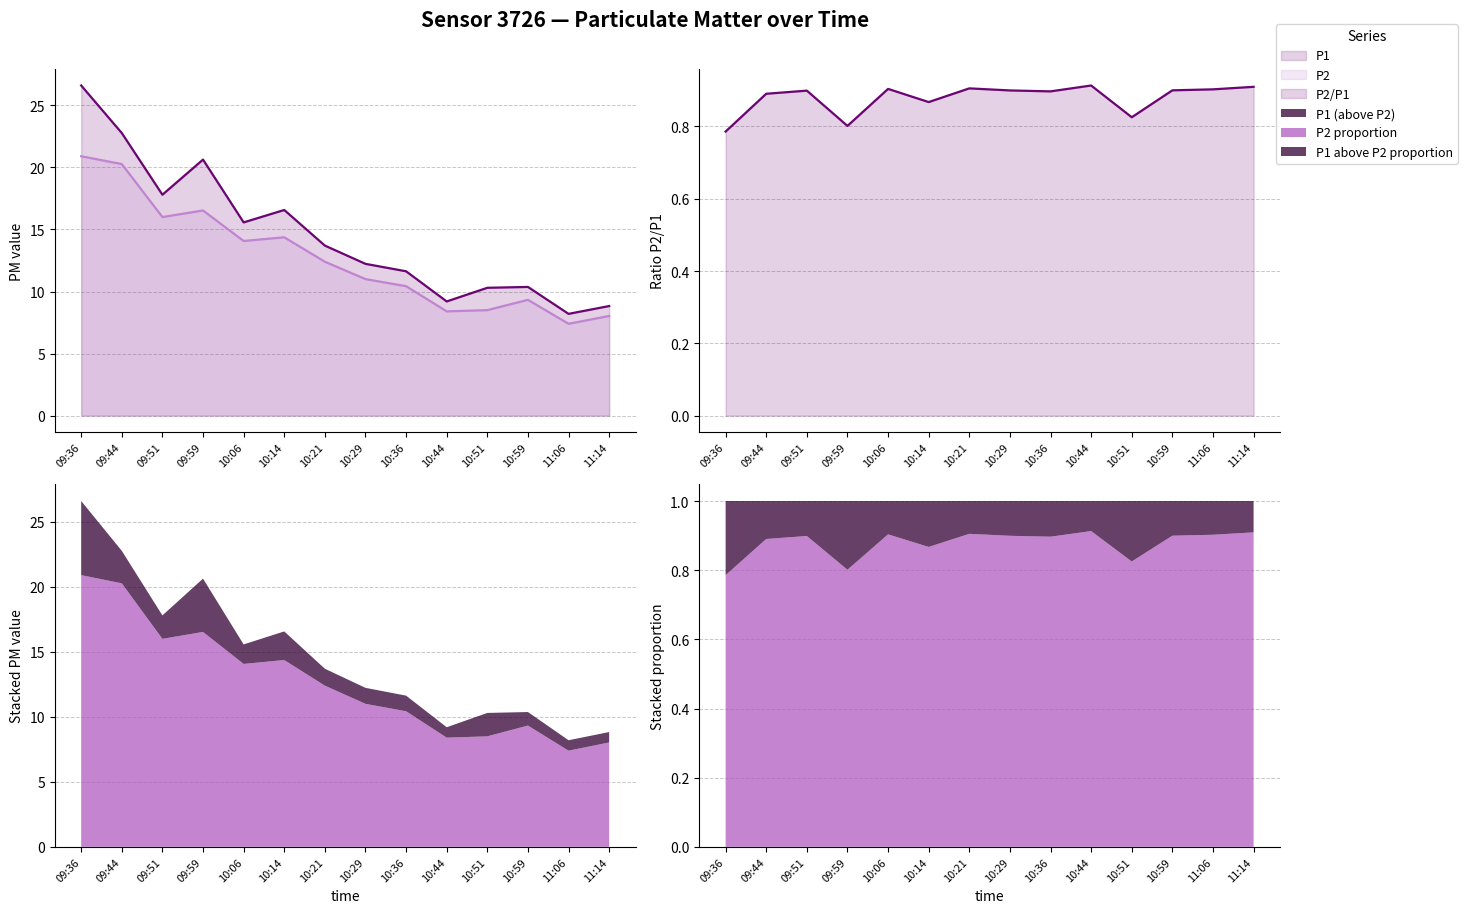

True or false: P2 and P2/P1 intersect in this chart.

False